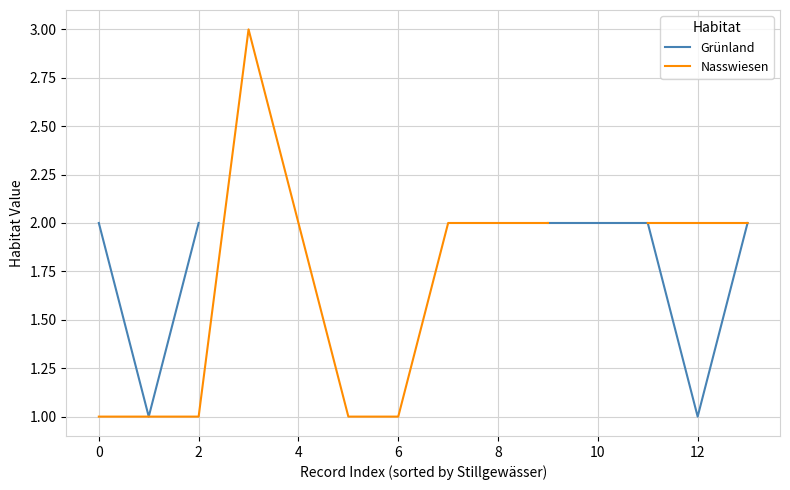

At 6, list the series in order from smallest to largest.

Grünland, Nasswiesen